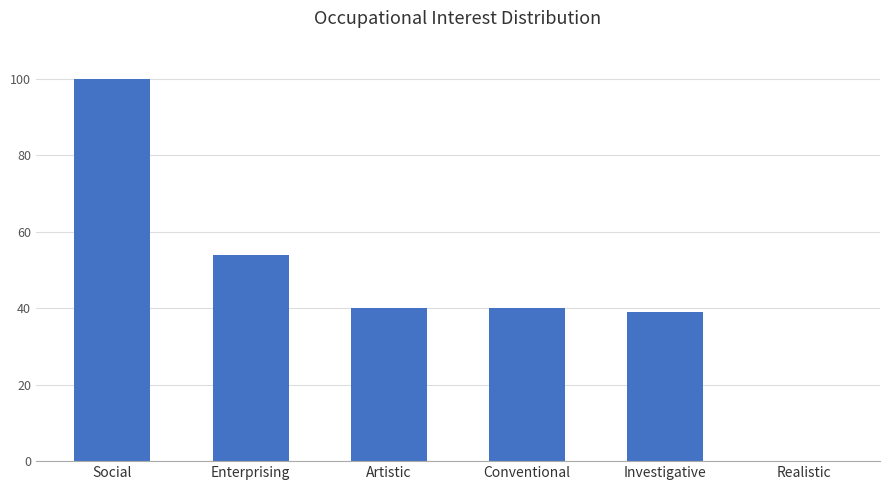

Are the bars horizontal?

No